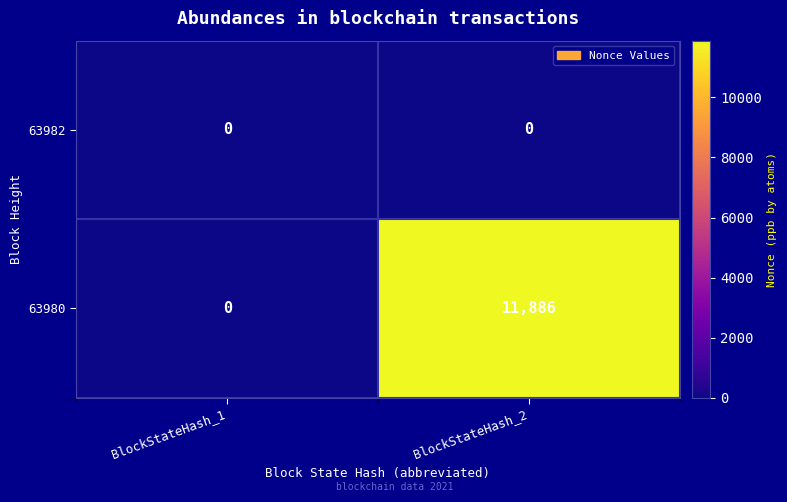

Reading right to left, what are all the values shown in this chart?

63982: BlockStateHash_2=0	BlockStateHash_1=0
63980: BlockStateHash_2=11886	BlockStateHash_1=0